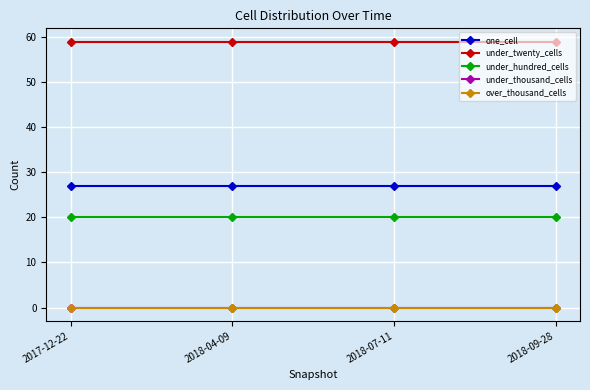

Does the chart have visible grid lines?

Yes